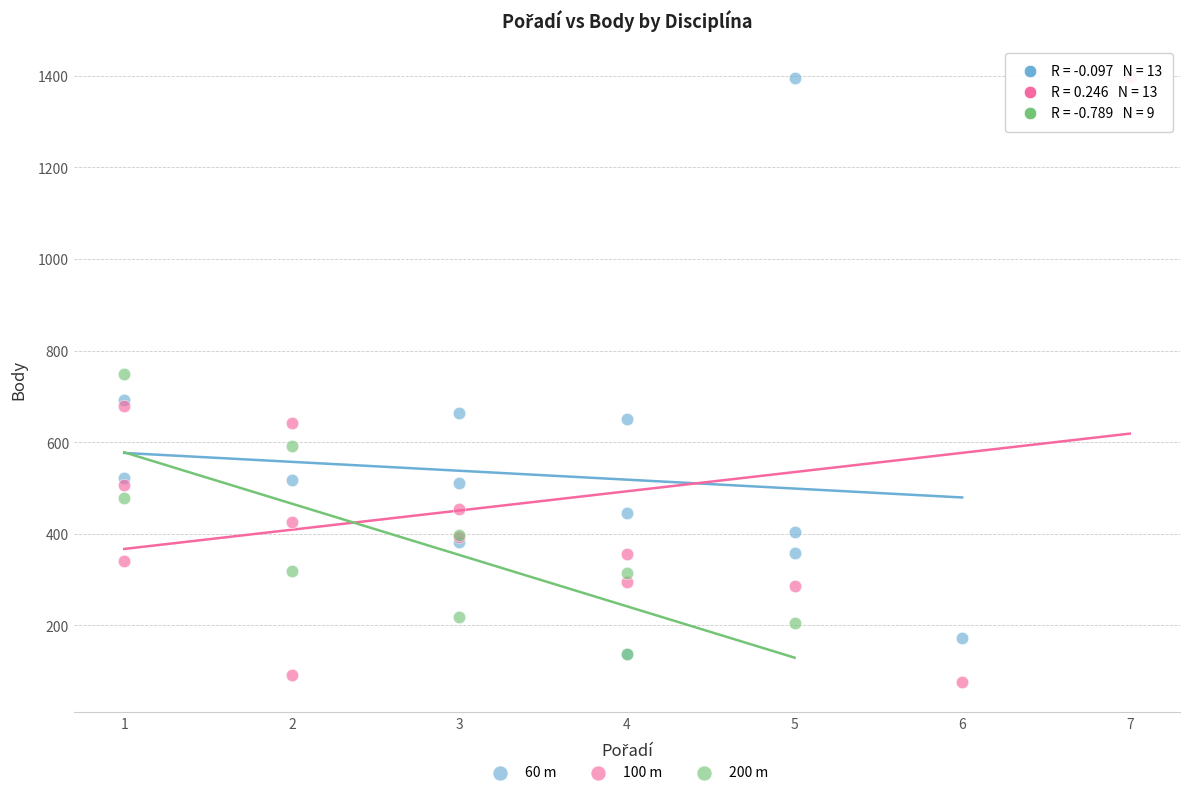

Which series reaches the minimum Y coordinate?

100 m